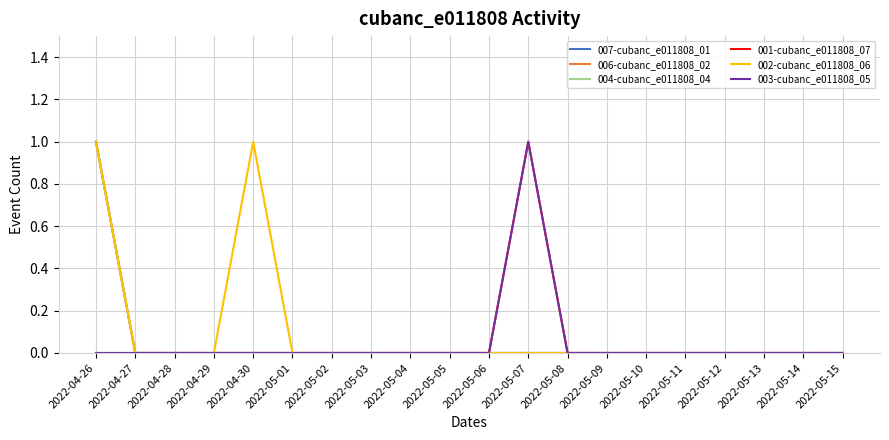

Reading right to left, list all the values displayed in this chart.

007-cubanc_e011808_01: 0	0	0	0	0	0	0	0	0	0	0	0	0	0	0	0	0	0	0	1
006-cubanc_e011808_02: 0	0	0	0	0	0	0	0	0	0	0	0	0	0	0	0	0	0	0	1
004-cubanc_e011808_04: 0	0	0	0	0	0	0	0	0	0	0	0	0	0	0	0	0	0	0	1
001-cubanc_e011808_07: 0	0	0	0	0	0	0	0	1	0	0	0	0	0	0	0	0	0	0	0
002-cubanc_e011808_06: 0	0	0	0	0	0	0	0	0	0	0	0	0	0	0	1	0	0	0	1
003-cubanc_e011808_05: 0	0	0	0	0	0	0	0	1	0	0	0	0	0	0	0	0	0	0	0